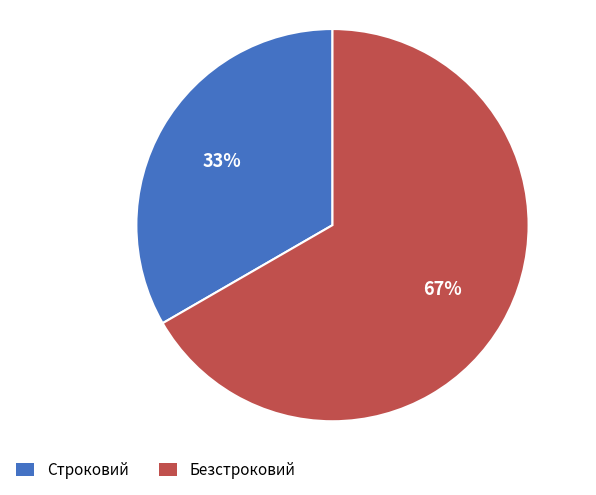

Is it true that Безстроковий is 67% of the pie?

True